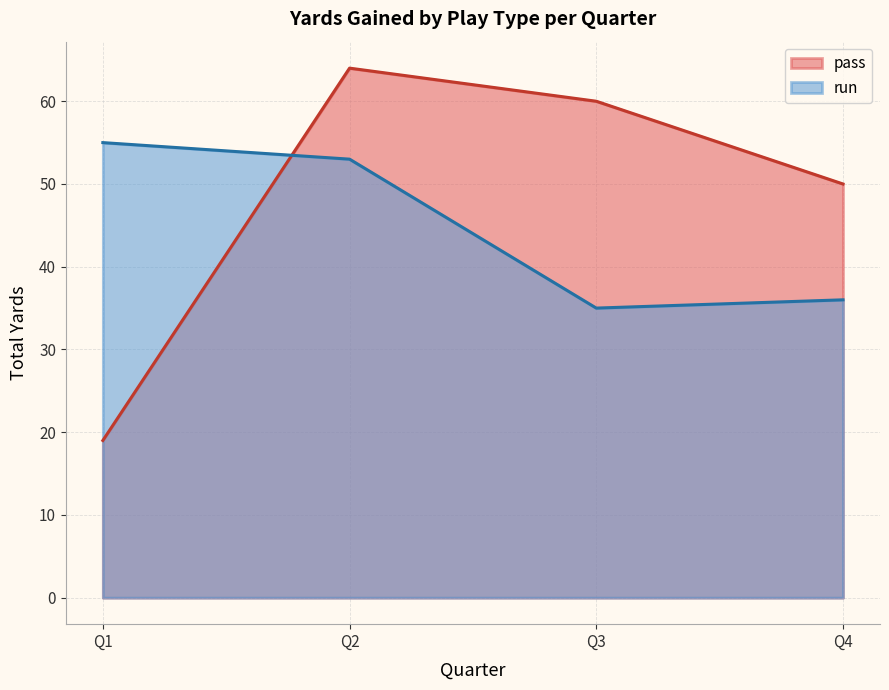

How many intersections are there between run and pass?

1